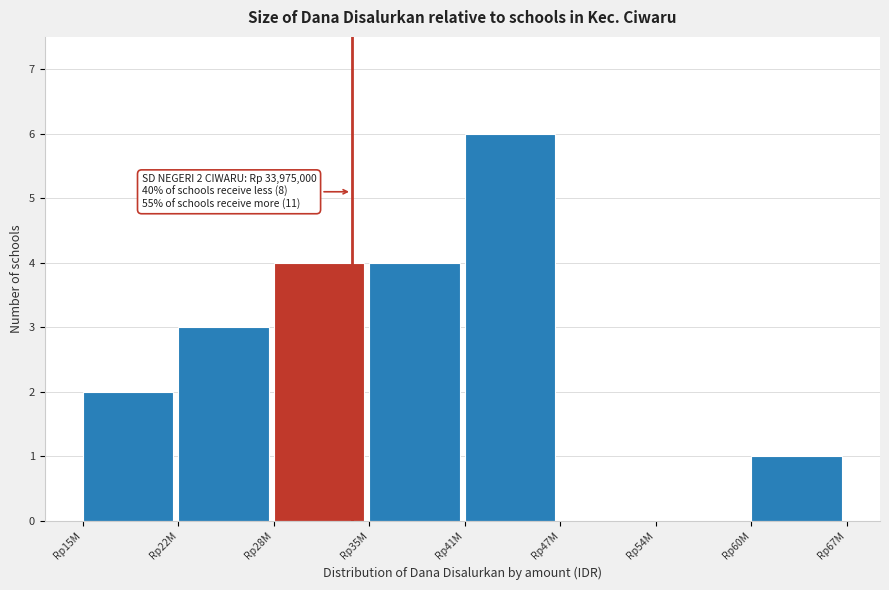

Reading left to right, transcribe all the data shown in this chart.

Rp15M=2	Rp22M=3	Rp28M=4	Rp35M=4	Rp41M=6	Rp47M=0	Rp54M=0	Rp60M=1